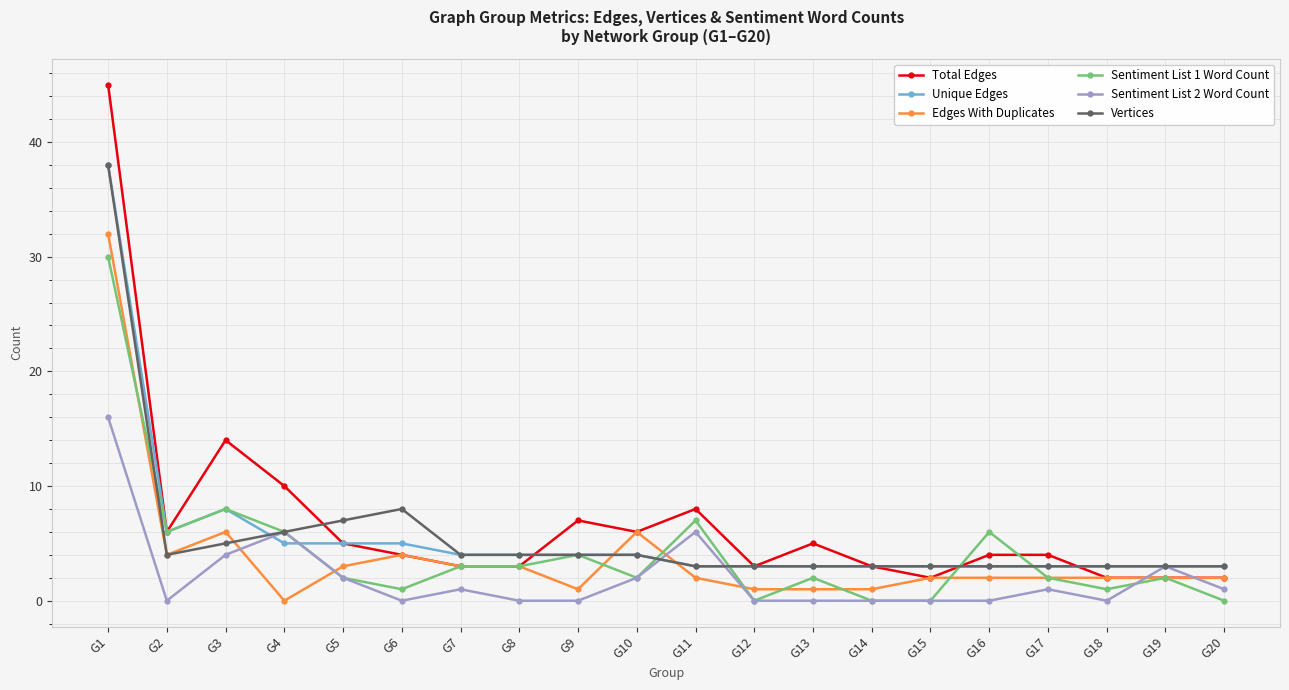

Count the number of categories in the chart.

20